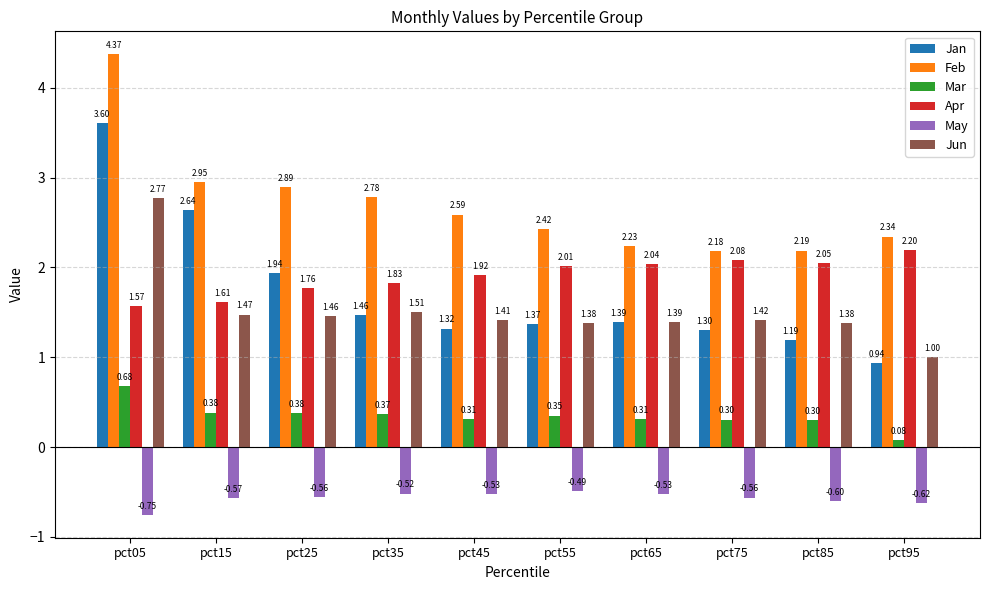

Which series has the largest range (max minus min)?

Jan